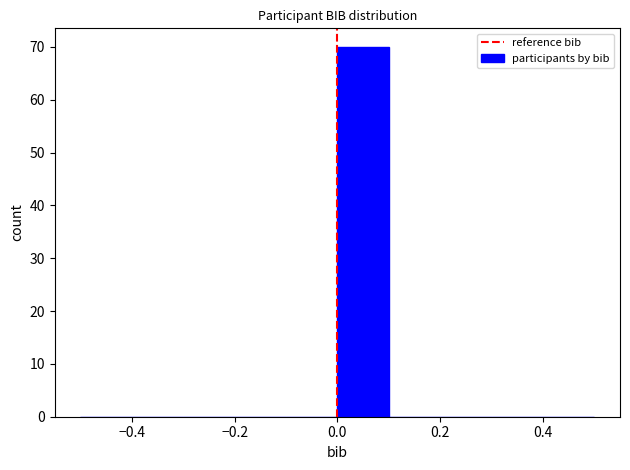

Reading left to right, transcribe this chart: for each bar, give the range it covers on the x-axis and its height. The values are not printed on the chart, so give them approximately, as read against the axis.

-0.5 to -0.4: 0
-0.4 to -0.3: 0
-0.3 to -0.2: 0
-0.2 to -0.1: 0
-0.1 to 0.0: 0
0.0 to 0.1: 70
0.1 to 0.2: 0
0.2 to 0.3: 0
0.3 to 0.4: 0
0.4 to 0.5: 0